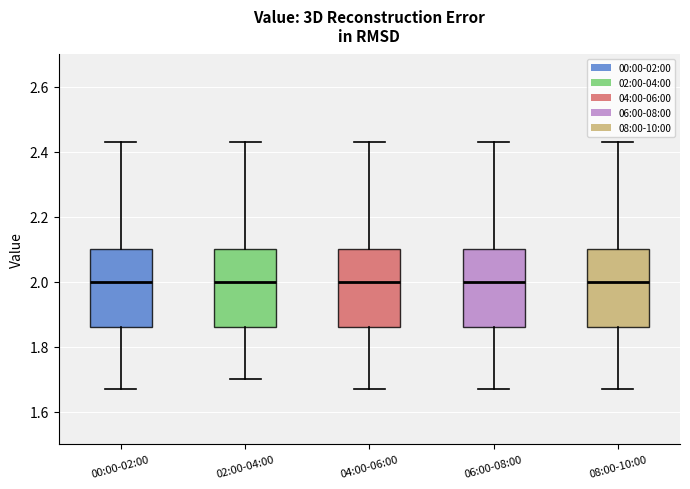

Where is the lower edge of the box for 02:00-04:00 on the y-axis? The values are not printed on the chart, so give them approximately, as read against the axis.

1.86